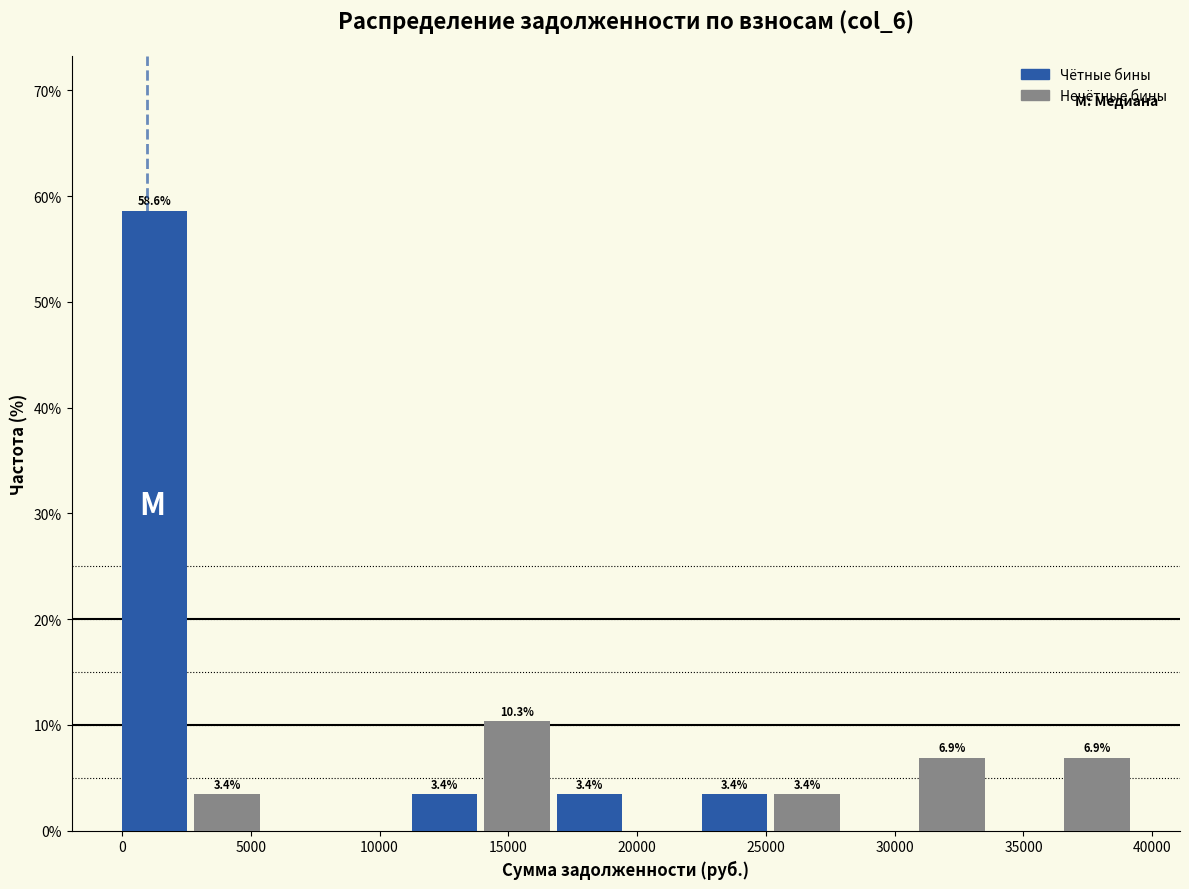

Over which range of the x-axis is the bar tallest?

0 to 3000